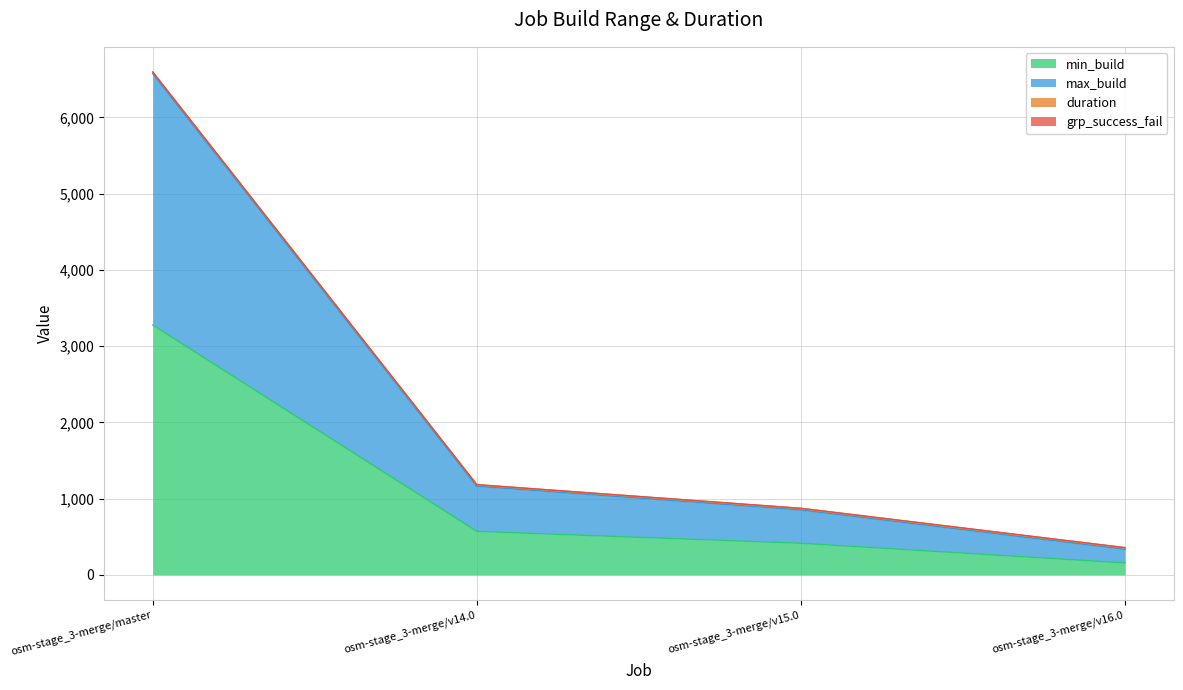

True or false: max_build has more than 2 interior local peaks.

False